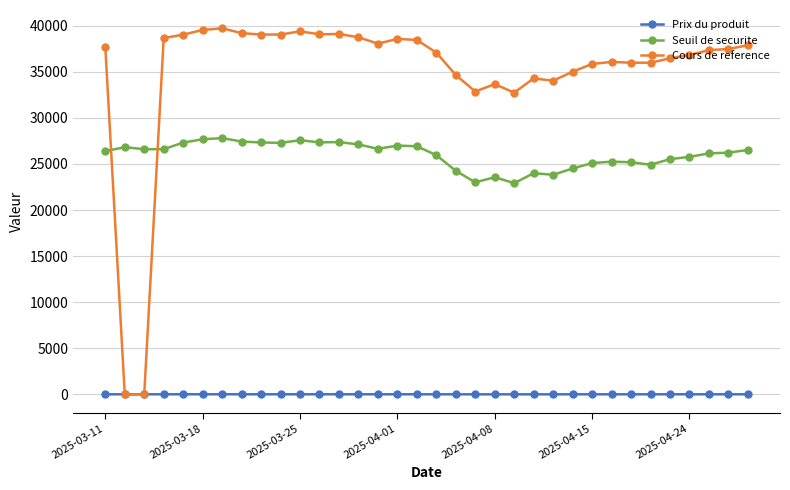

Which series has the widest spread of values?

Cours de reference